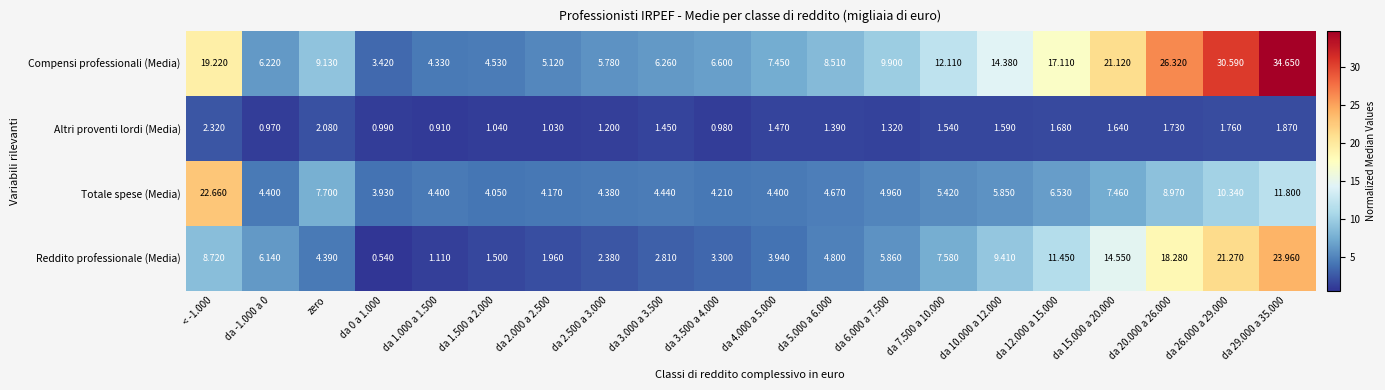

At da 2.500 a 3.000, list the series in order from largest to smallest.

Compensi professionali (Media), Totale spese (Media), Reddito professionale (Media), Altri proventi lordi (Media)